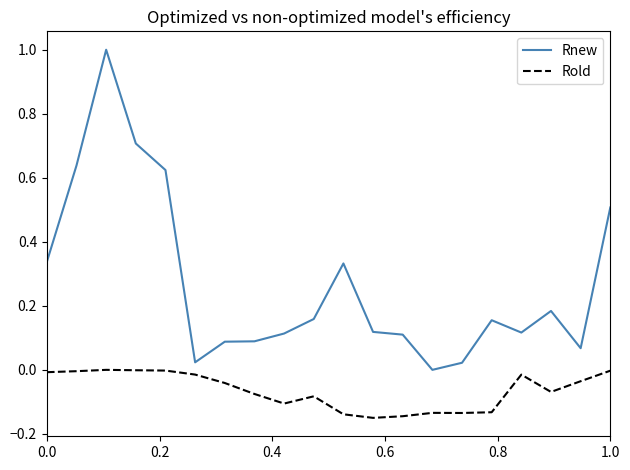

What is the maximum value for Rnew?

1.0